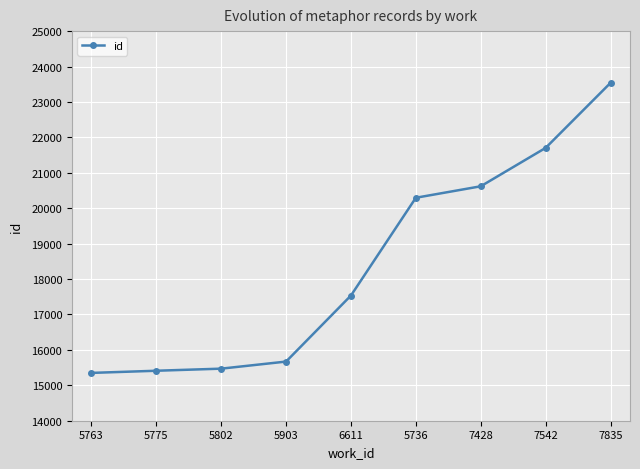

Is it true that the value at 7835 is 23539?

True